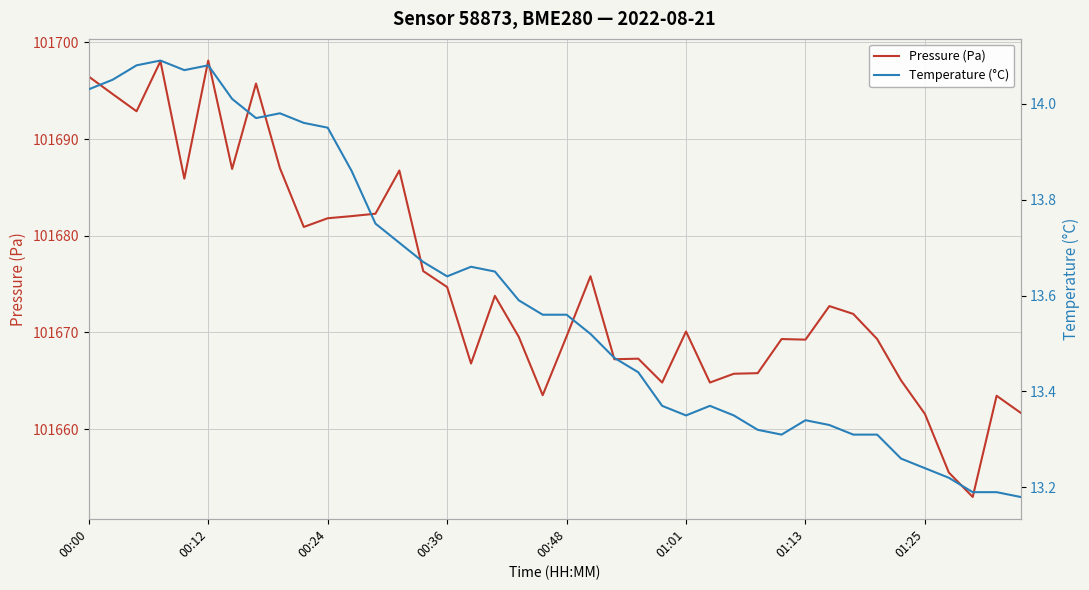

Which series has the widest spread of values?

Pressure (Pa)